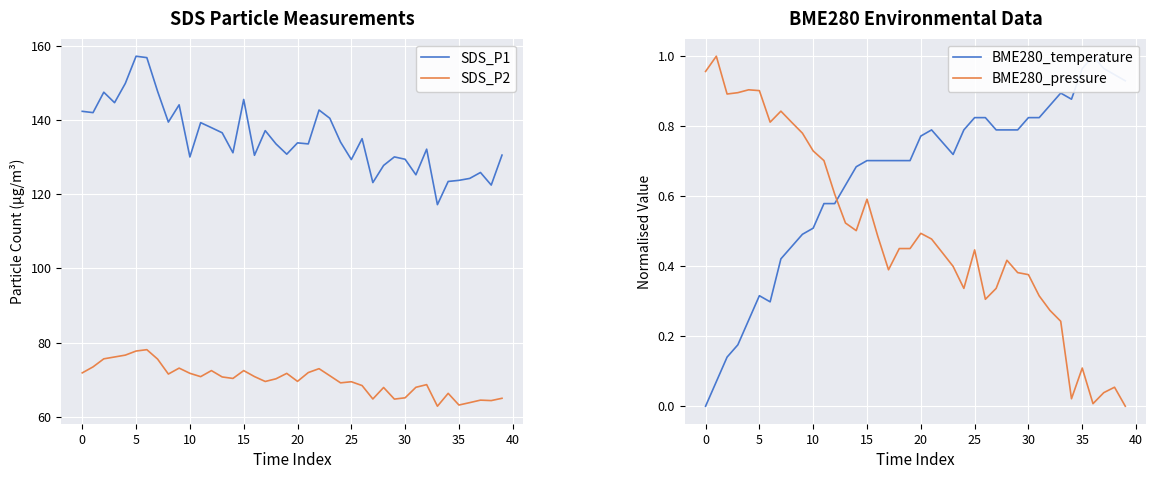

True or false: SDS_P1 and SDS_P2 intersect in this chart.

False